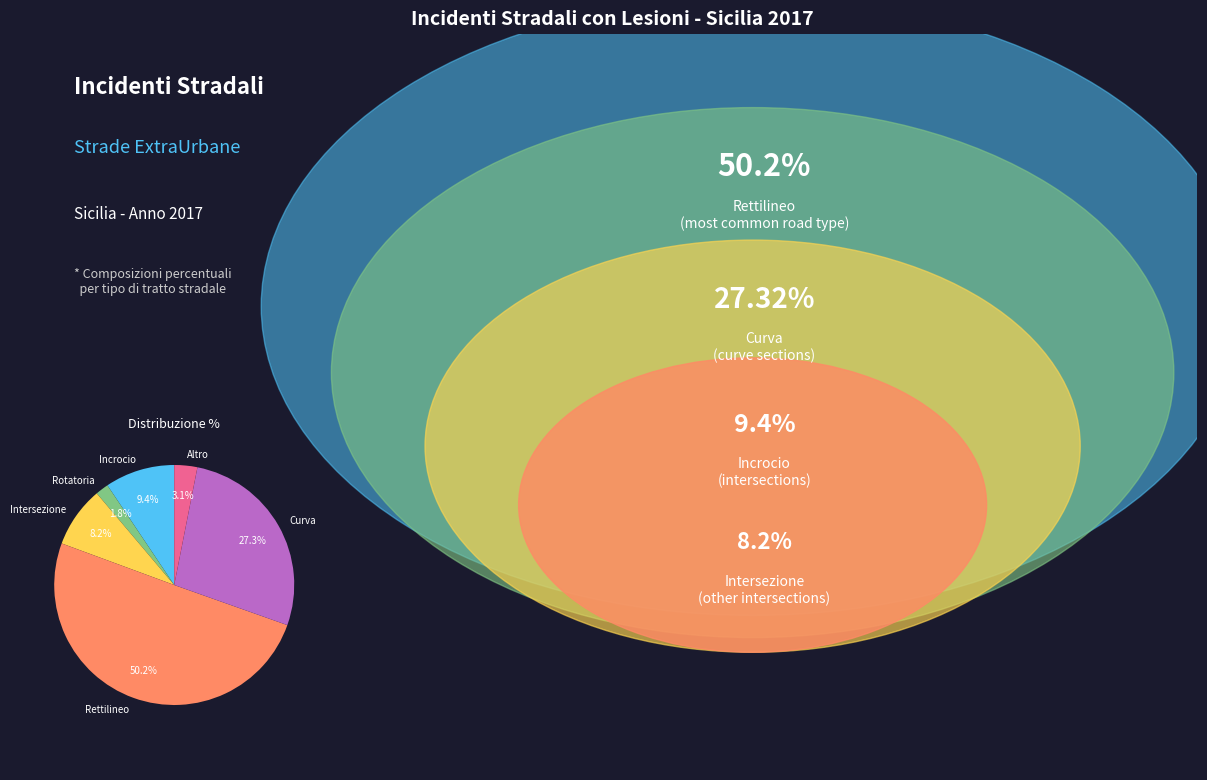

True or false: Incrocio accounts for 1% of the total.

False